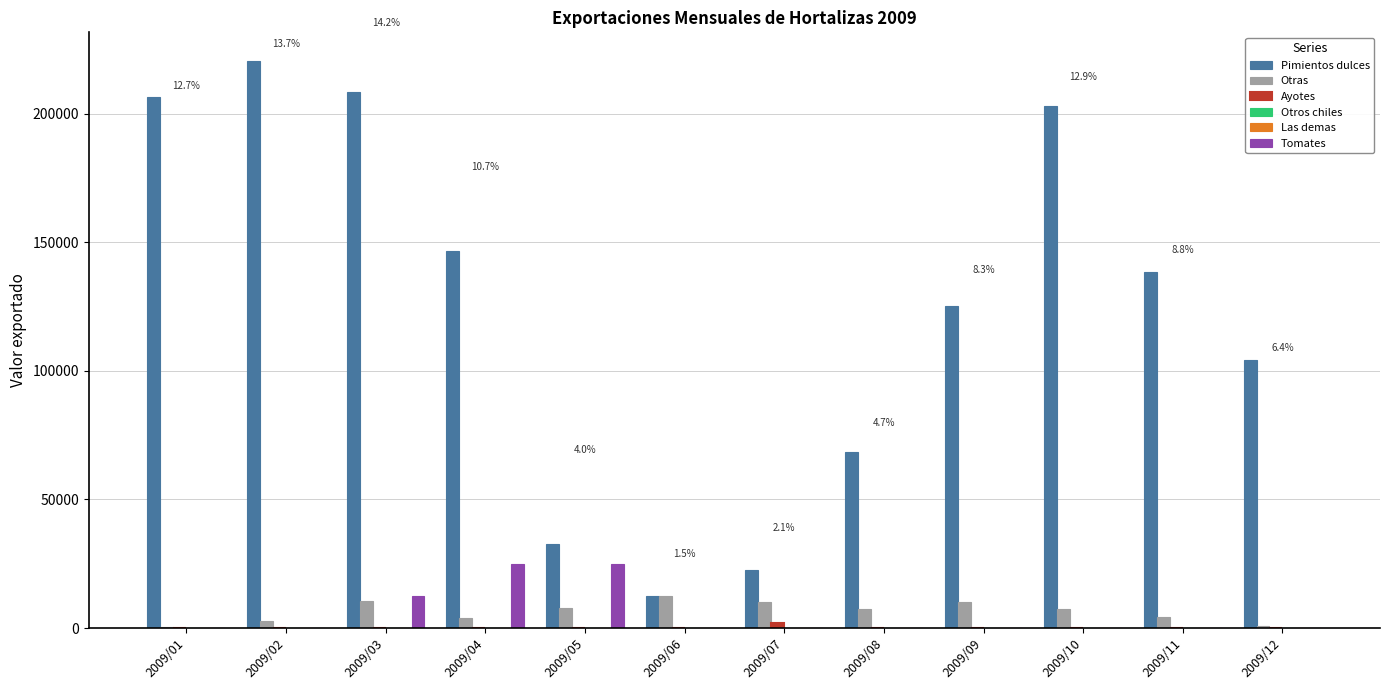

What is the average value of the Tomates series?

5210.4